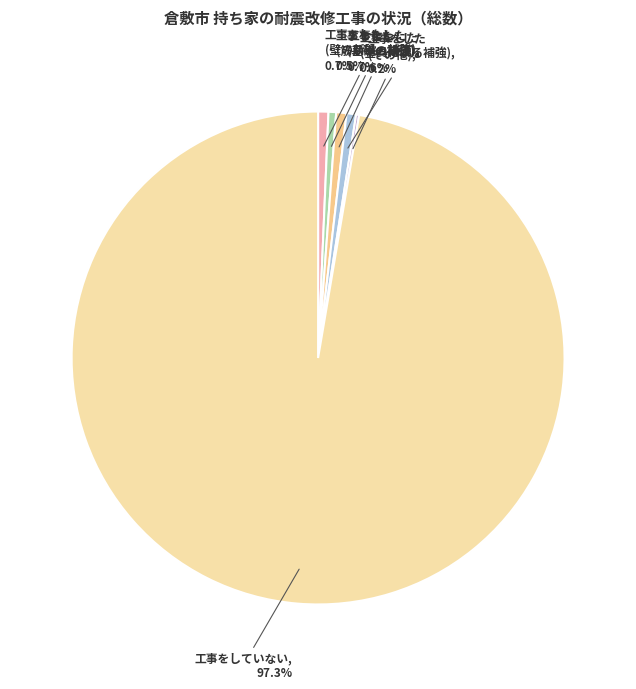

Between 工事をしていない and 工事をした (金具による補強), which is larger?

工事をしていない